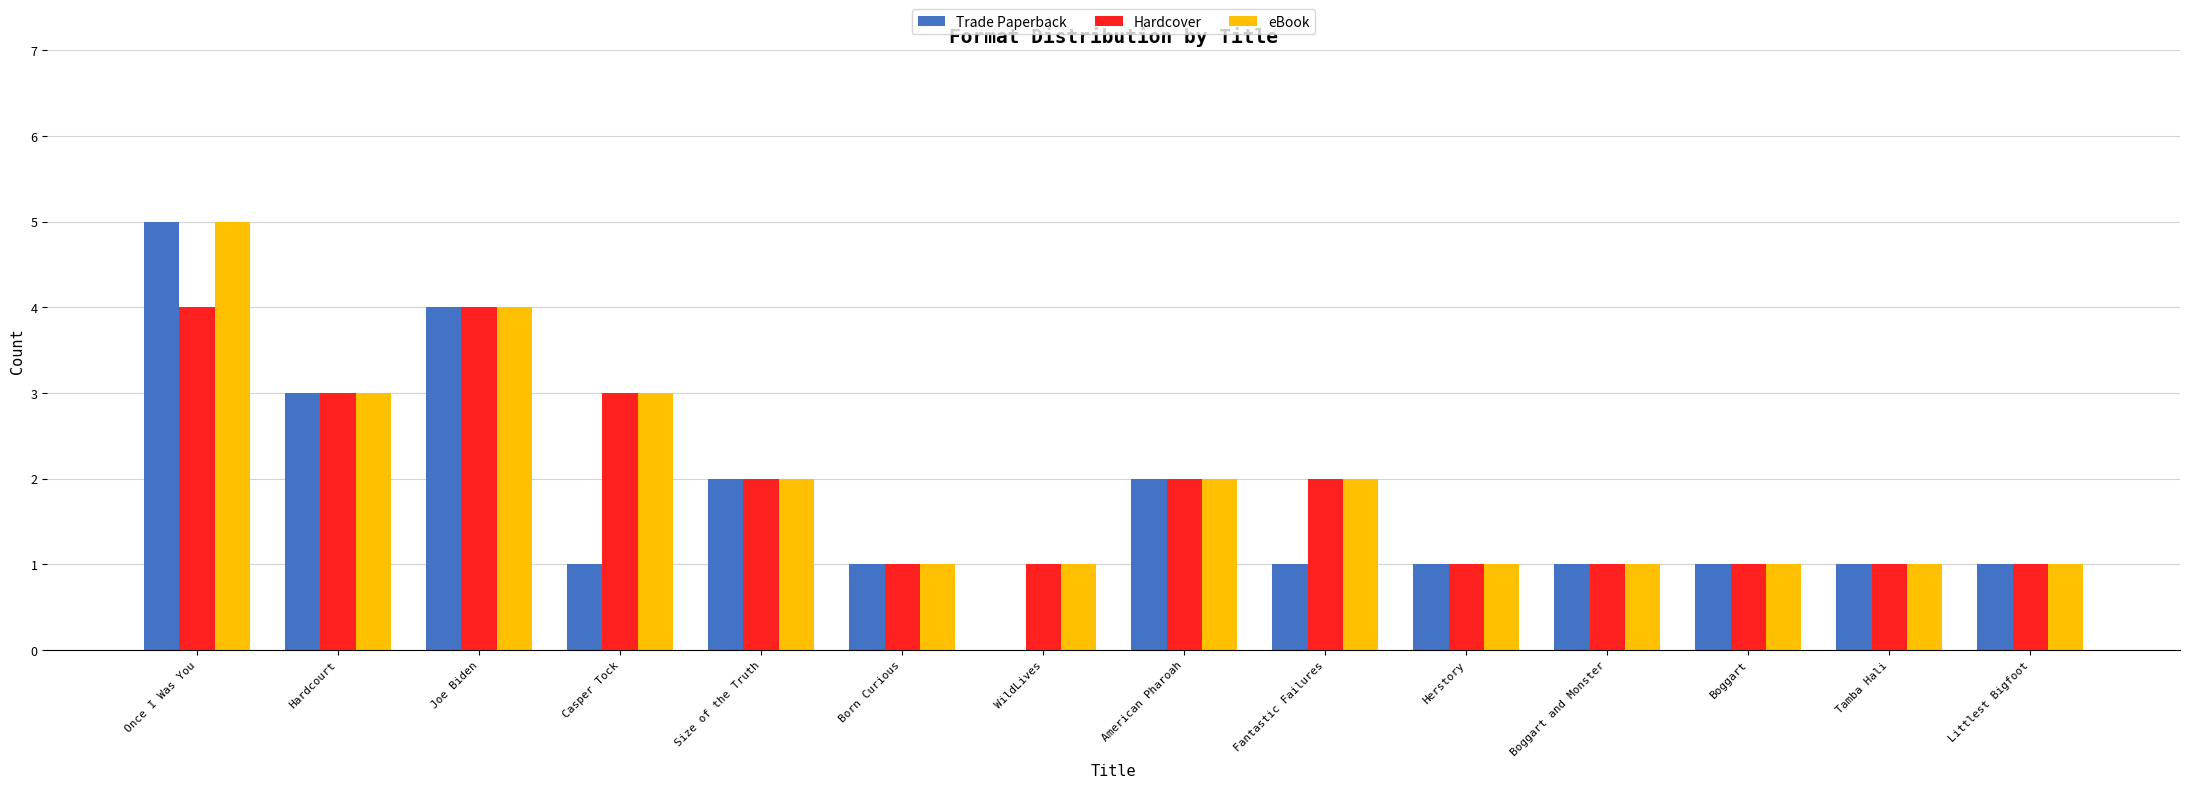

Are the bars horizontal?

No